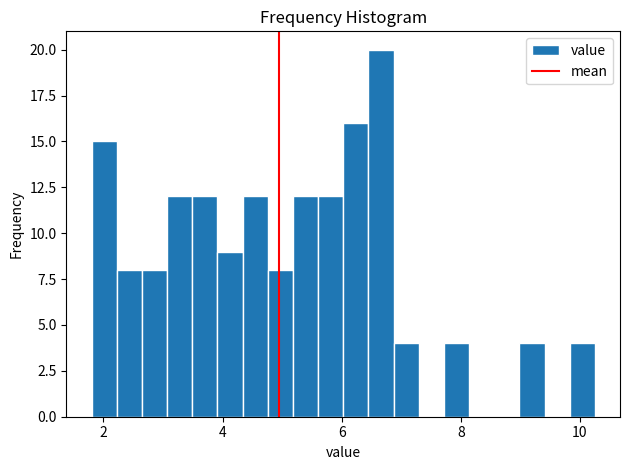

Around what value on the x-axis is the tallest bar? Give the approximate position of its centre, as read against the axis.

6.6